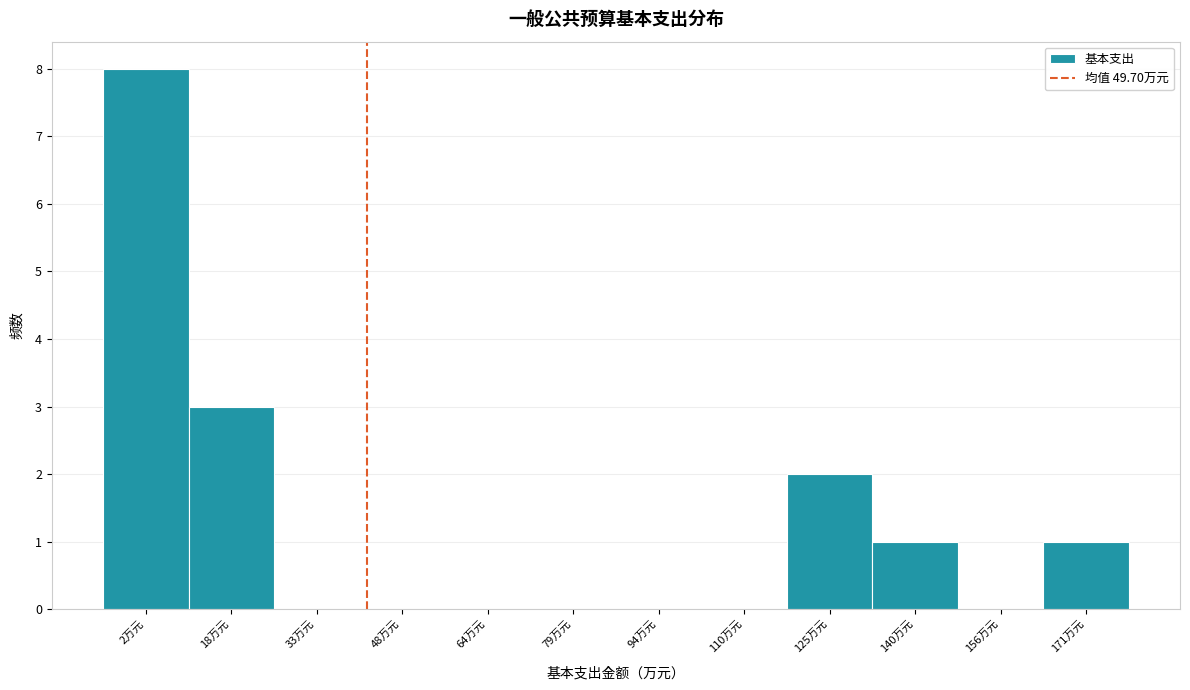

Reading left to right, list all the values displayed in this chart.

2万元=8	18万元=3	33万元=0	48万元=0	64万元=0	79万元=0	94万元=0	110万元=0	125万元=2	140万元=1	156万元=0	171万元=1